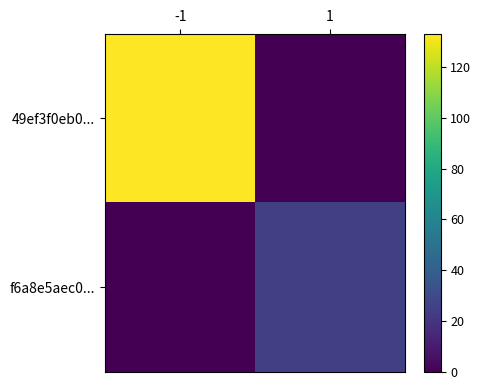

What is the total value across all series at 1?

25